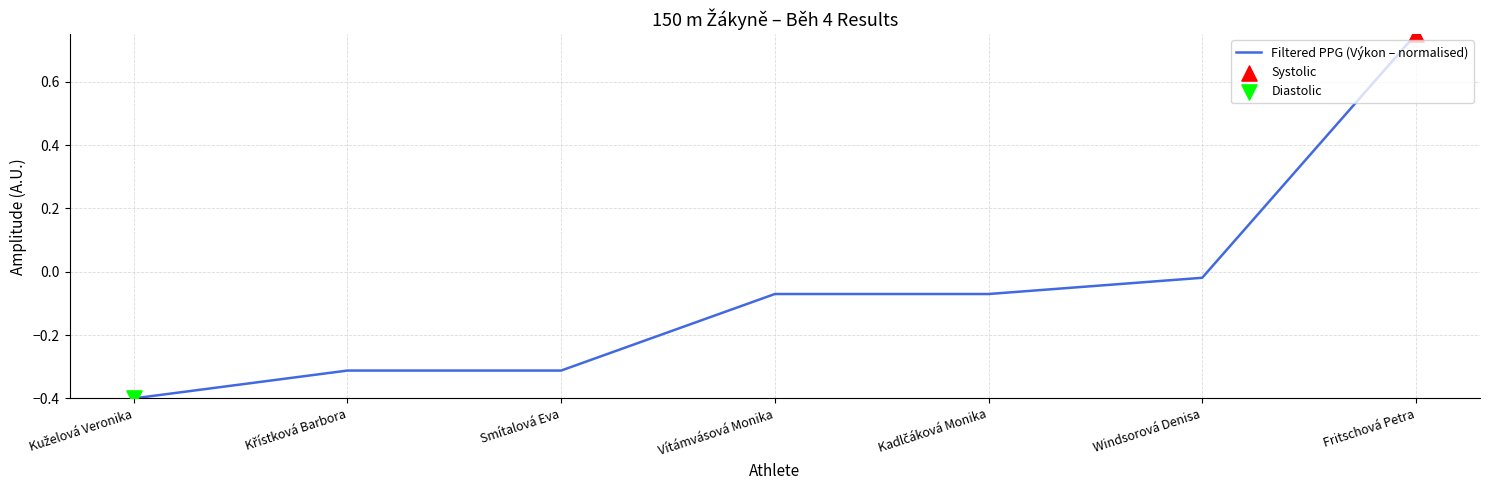

What is the smallest value displayed?

-0.4